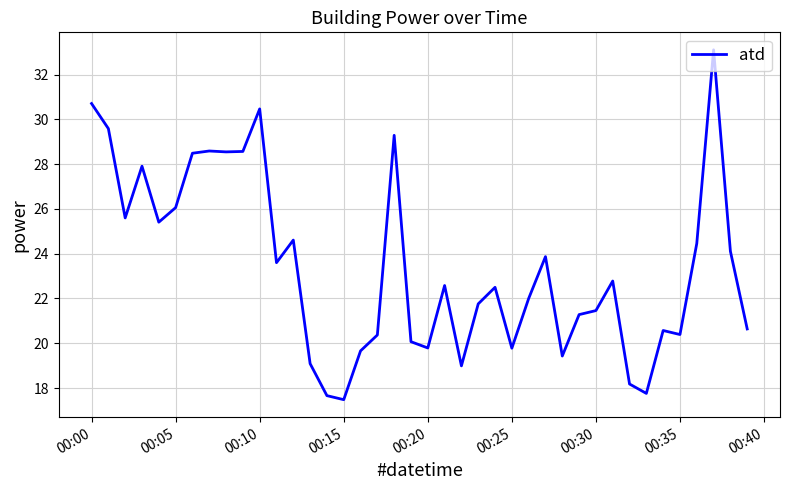

What is the difference between the maximum and minimum values?

15.6